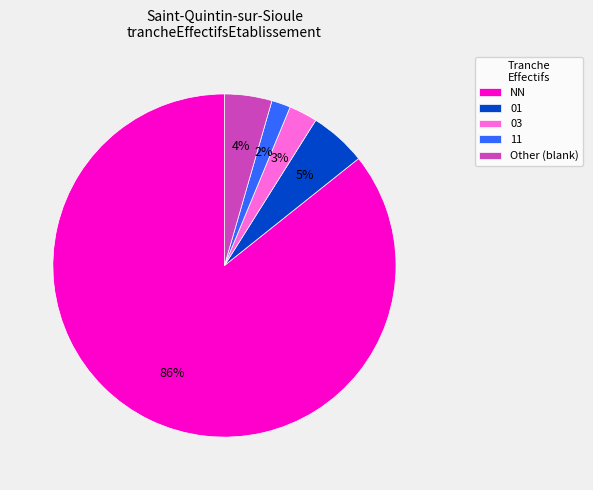

Is there a majority slice in this chart?

Yes